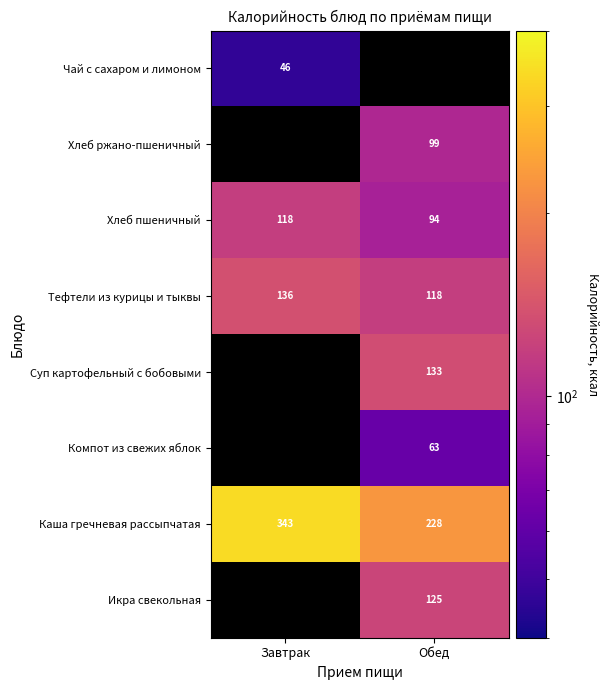

Which category has the lowest value in the Тефтели из курицы и тыквы series?

Обед